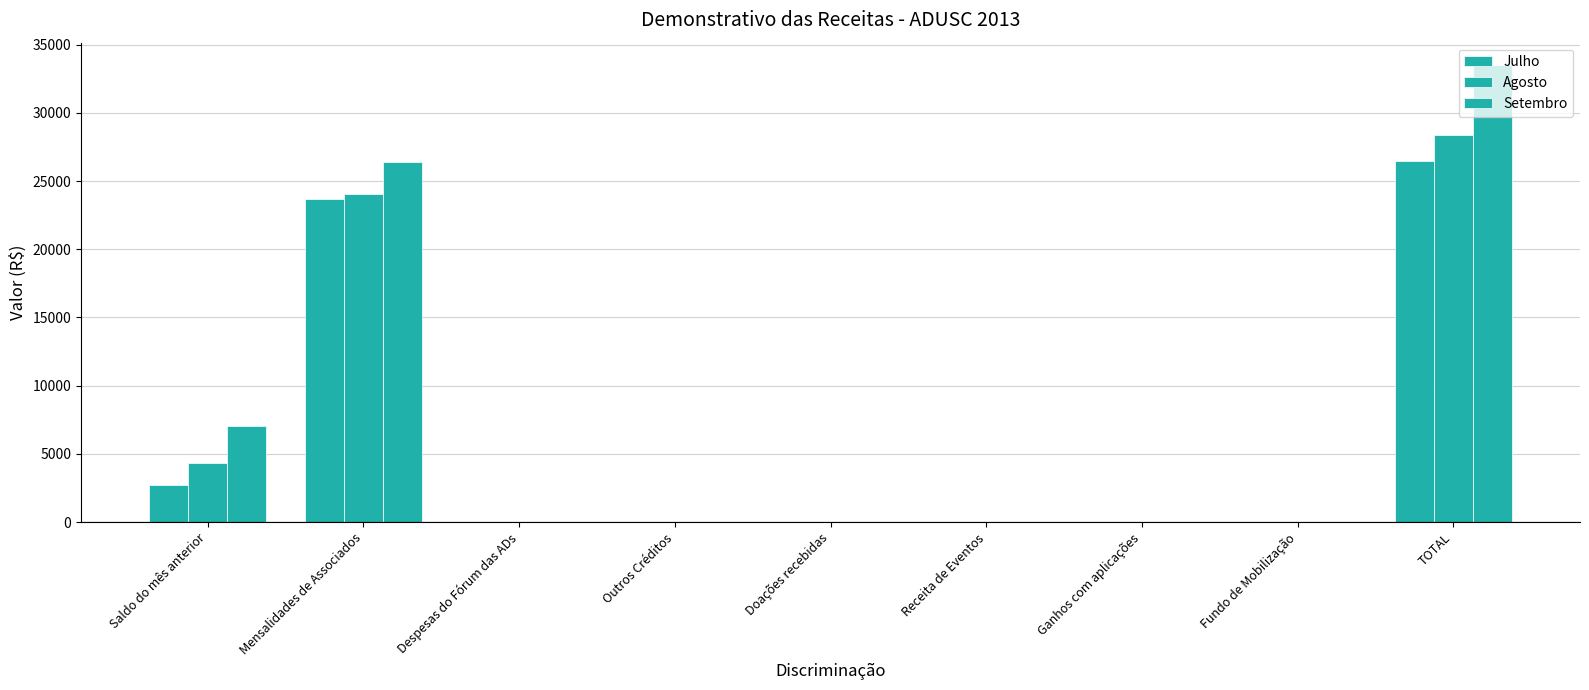

How many groups of bars are there?

9